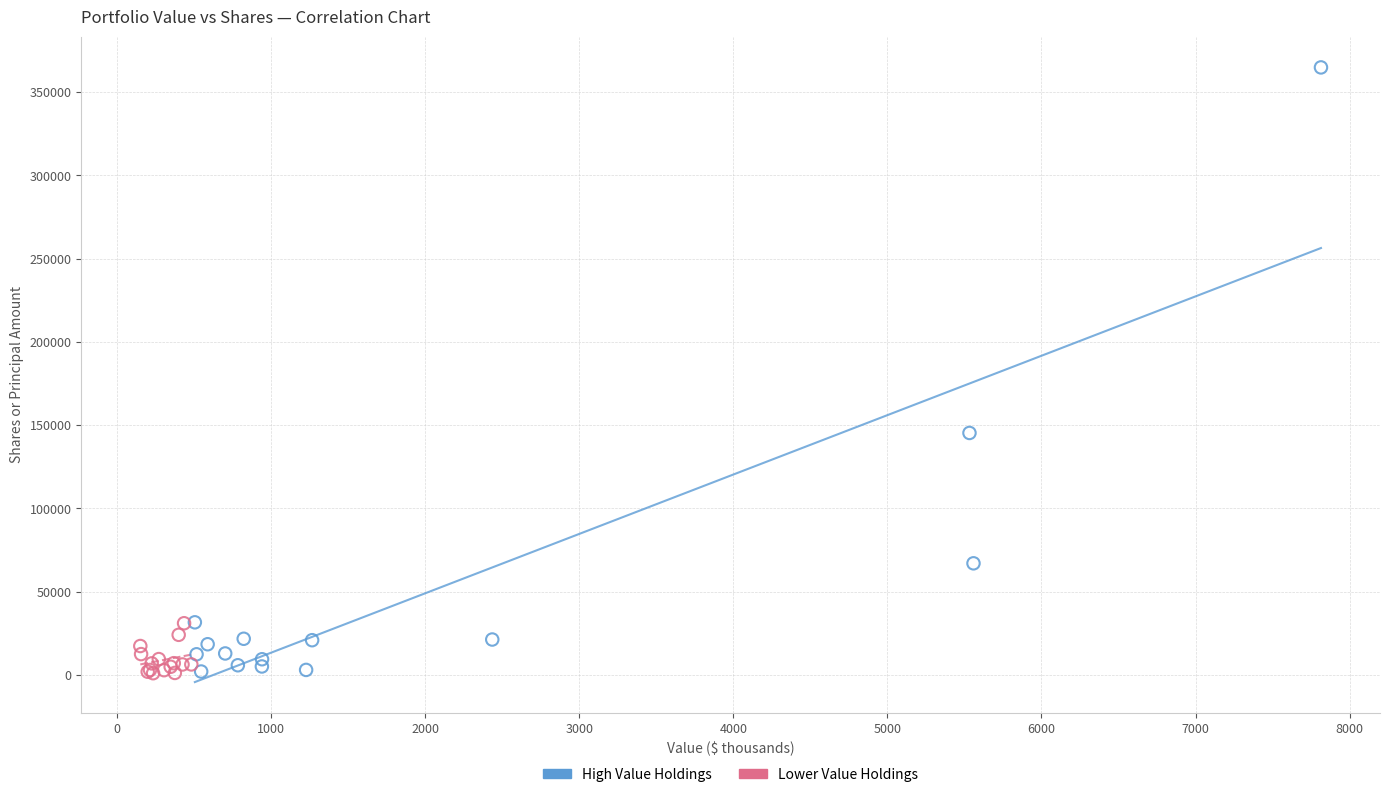

Which series has the largest Y range (max minus min)?

High Value Holdings